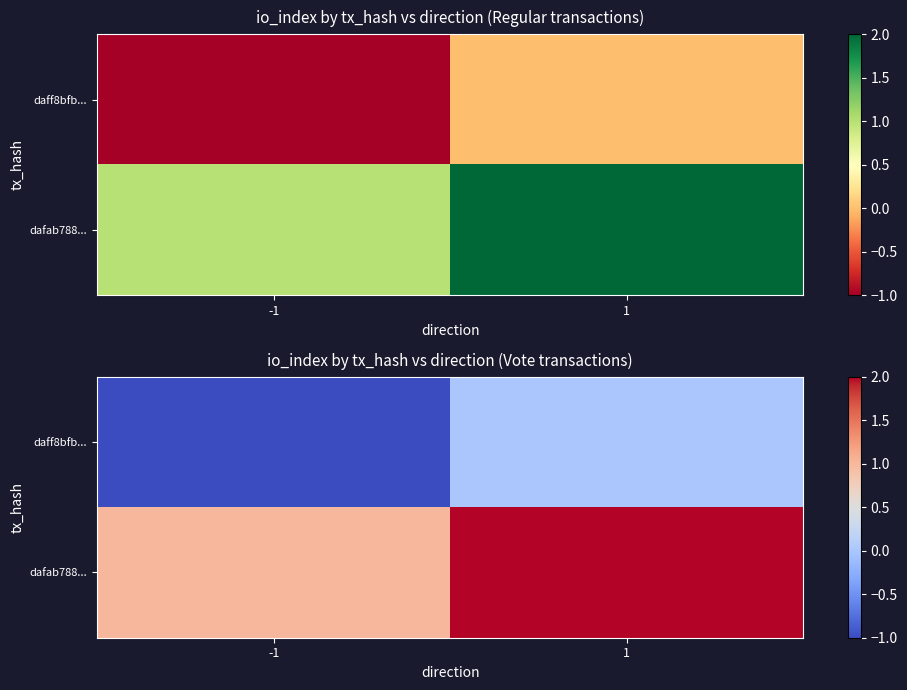

True or false: daff8bfb... has a value of -1 at -1.

True